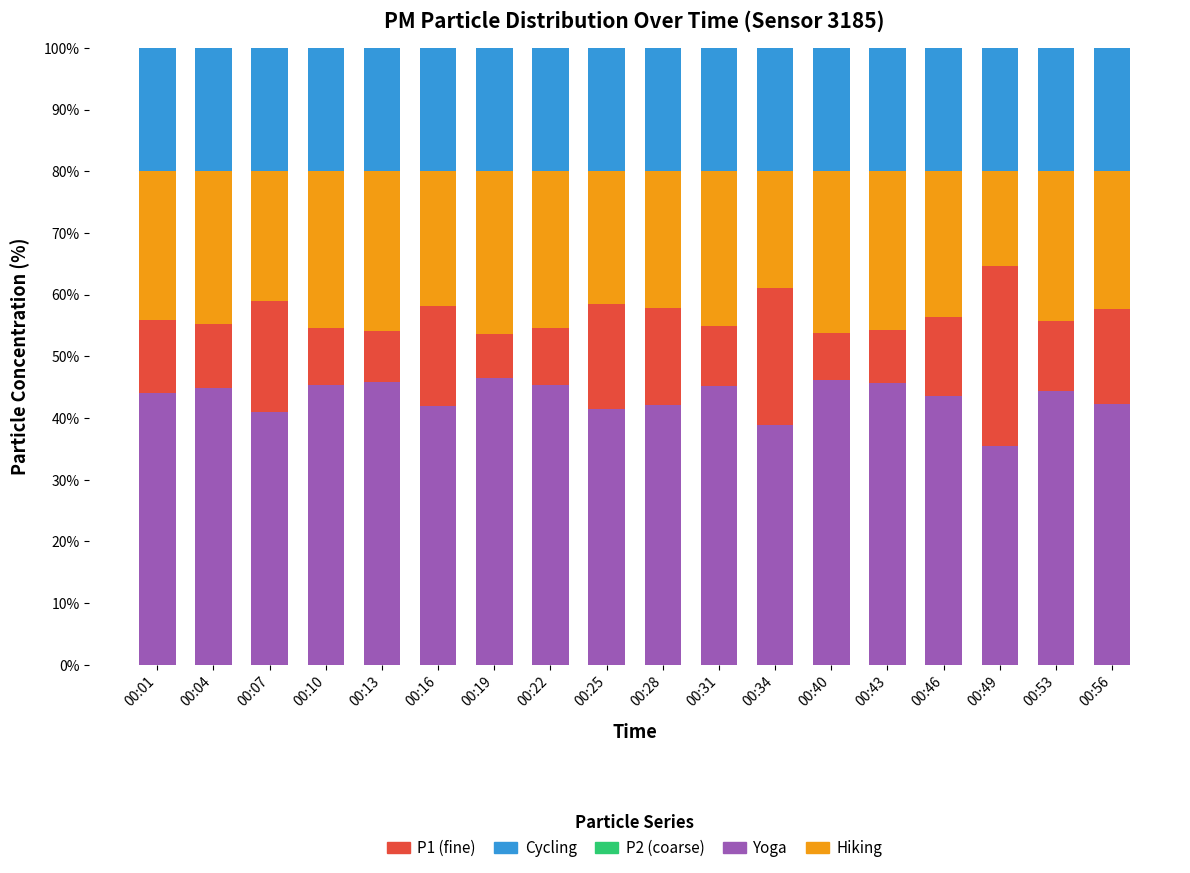

What is the total value across all series at 00:40?

100.0